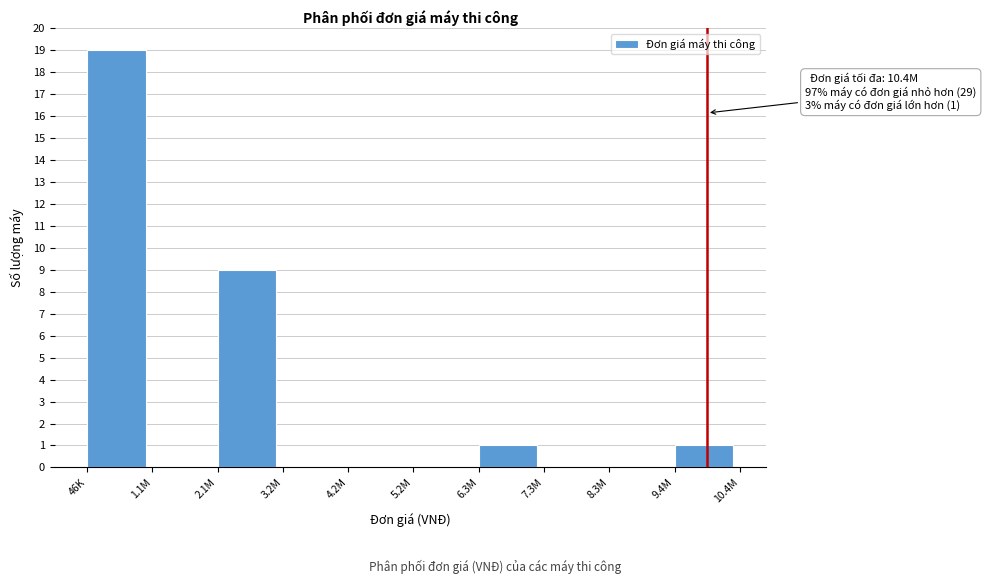

Reading left to right, list all the values displayed in this chart.

46K=19	1.1M=0	2.1M=9	3.2M=0	4.2M=0	5.2M=0	6.3M=1	7.3M=0	8.3M=0	9.4M=1